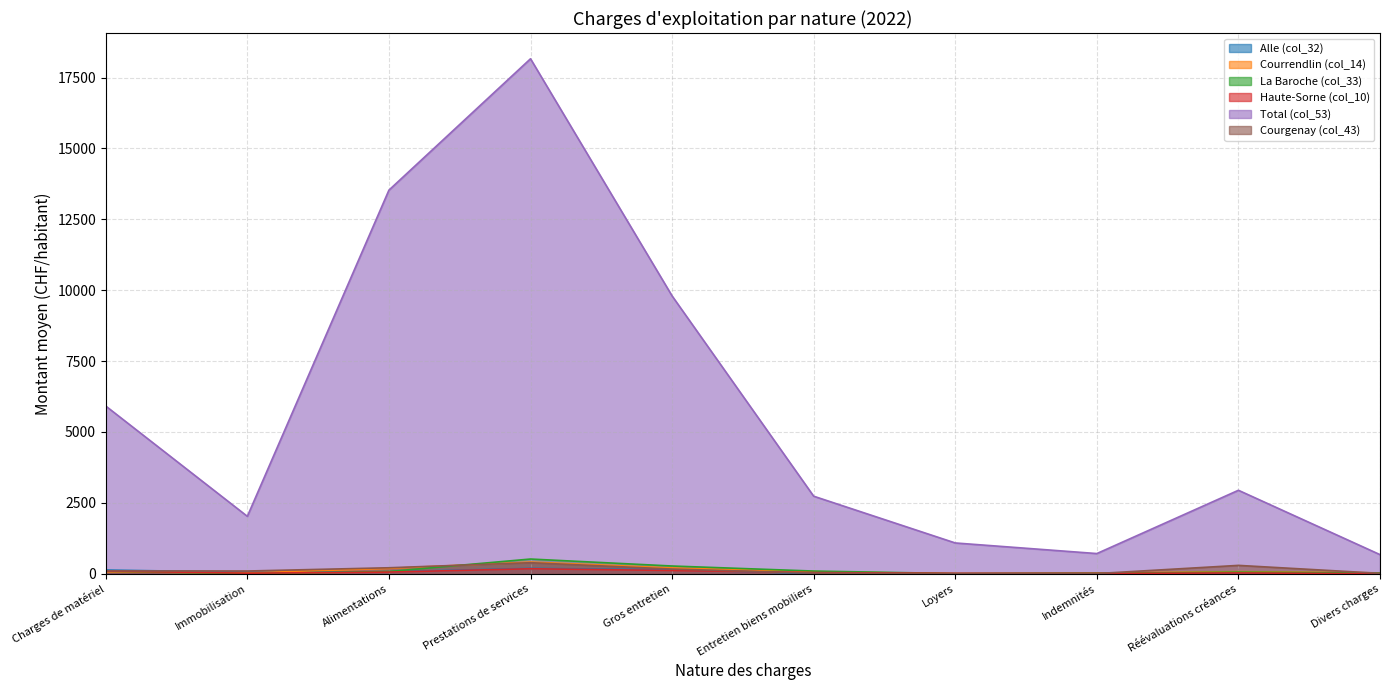

What position from the right is Prestations de services?

7